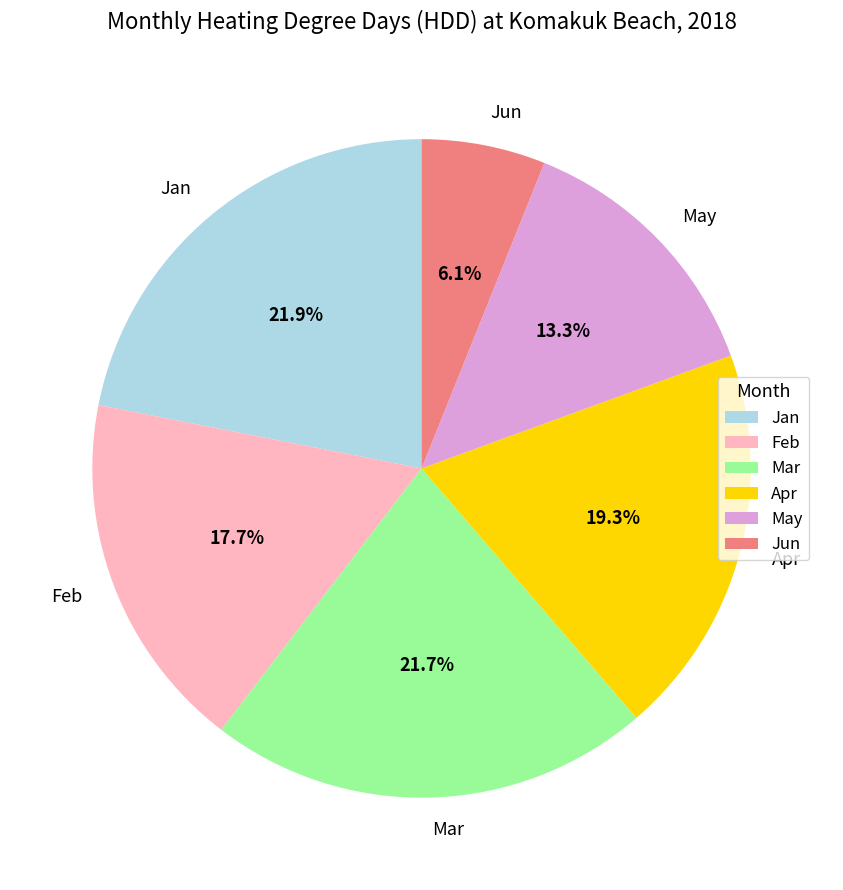

Do Jan and May together represent more than half of the pie?

No